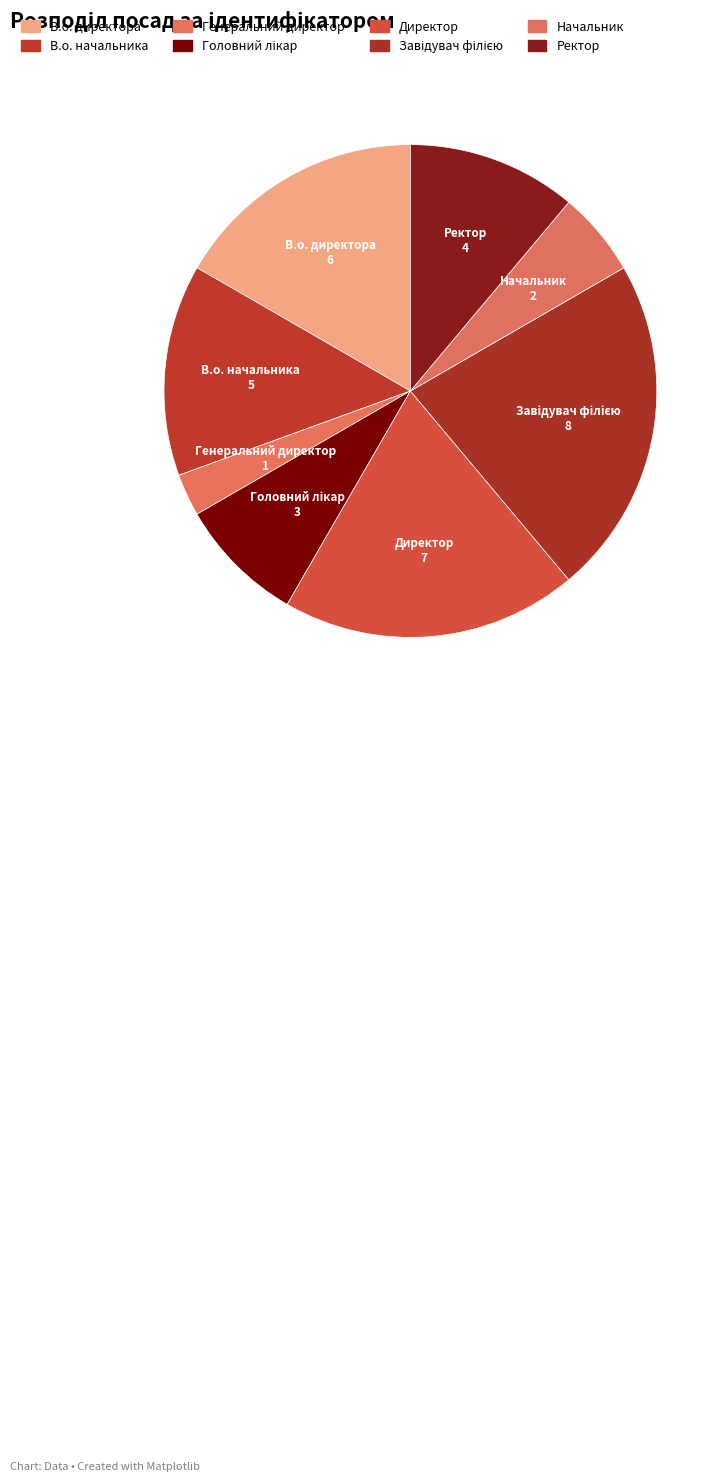

How many segments does this pie chart have?

8